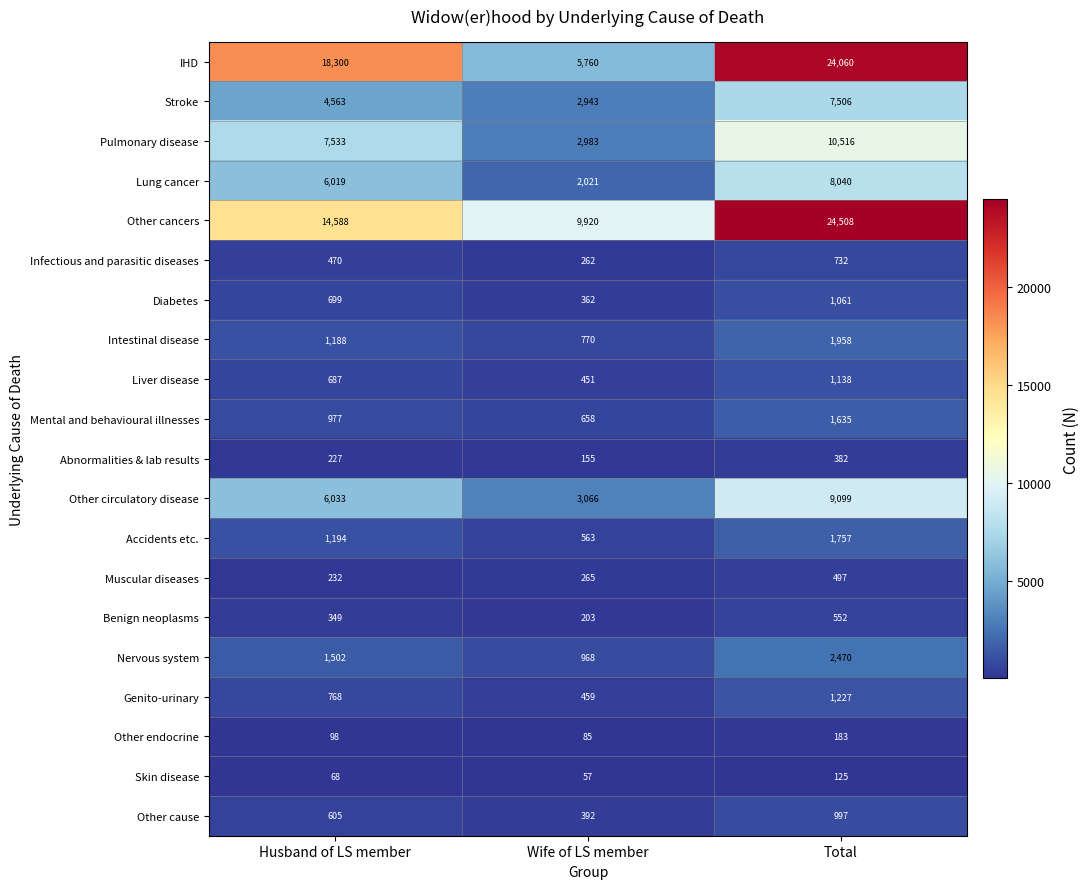

Count the Skin disease values in the range 57 to 125.

3